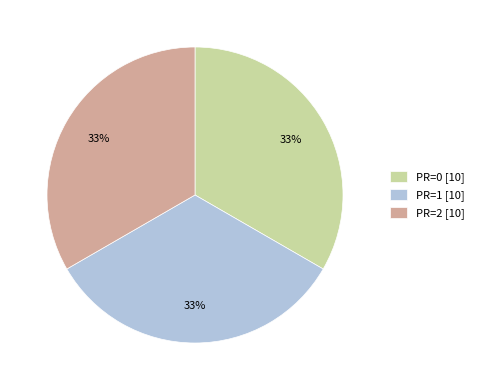

What is the ratio of the value at PR=1 [10] to the value at PR=2 [10]?

1.0